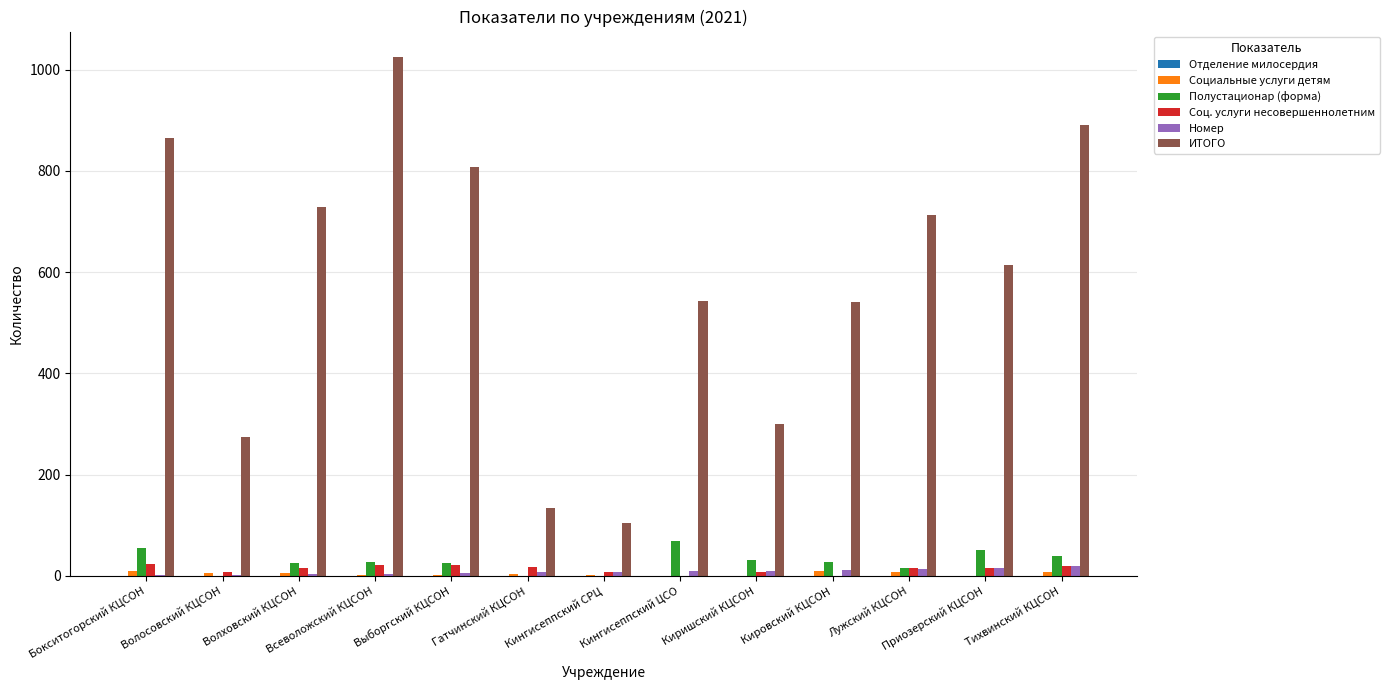

What is the sum of all Полустационар (форма) values?

367